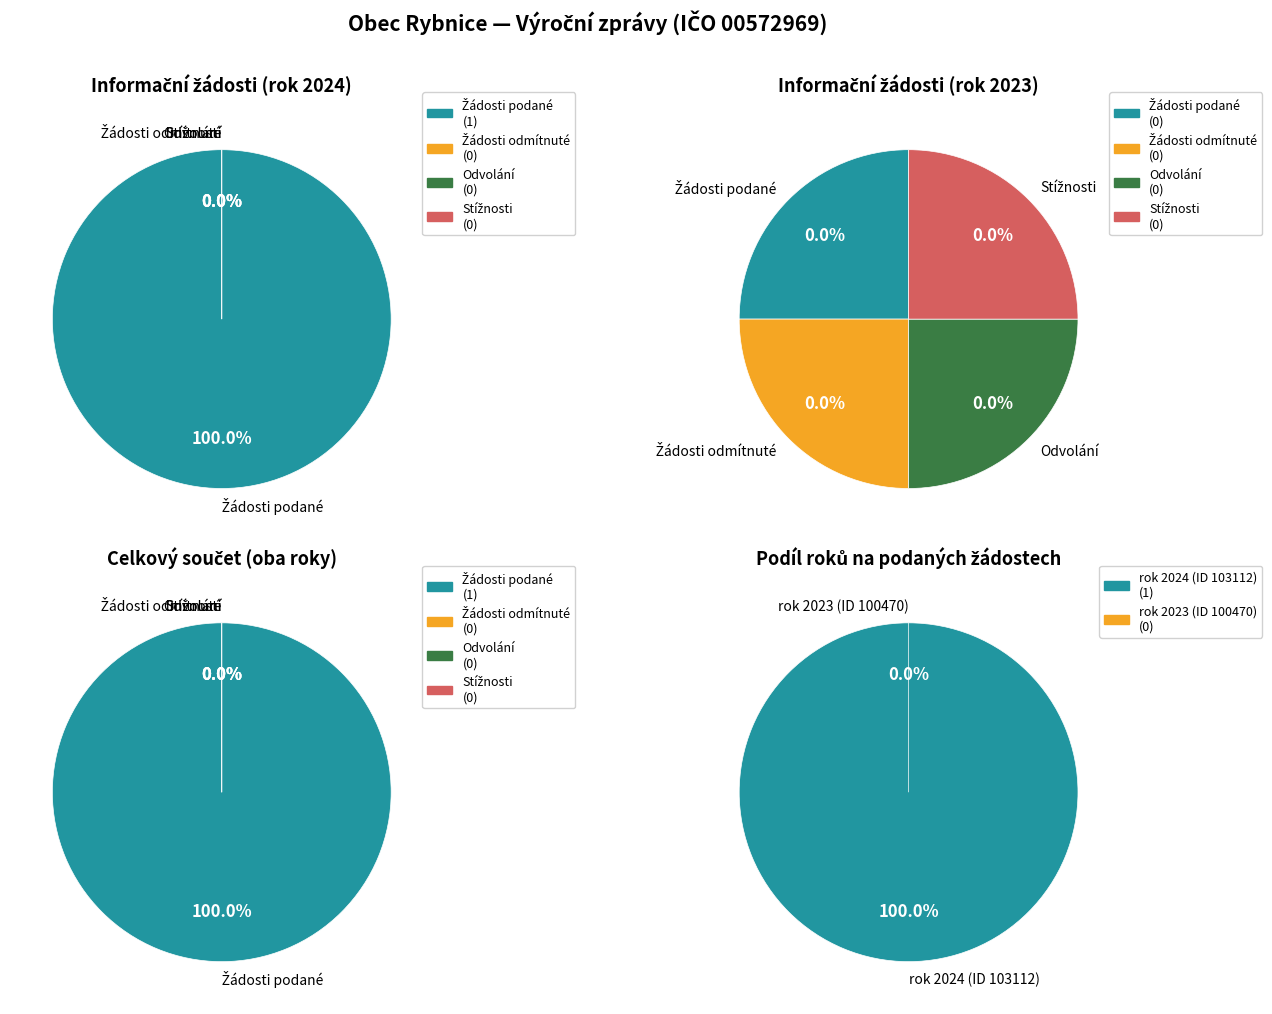

What portion of the pie excludes 100470 (2023)?

100.0%